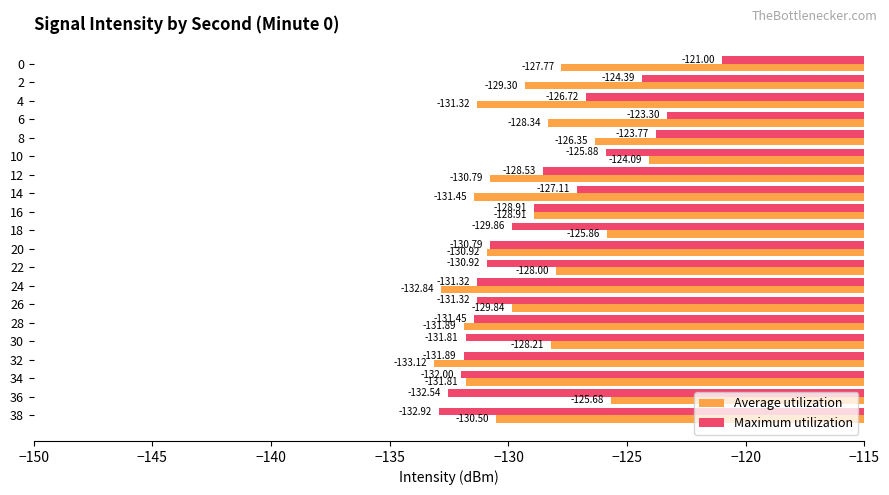

What is the sum of all Maximum utilization values?

-2576.4